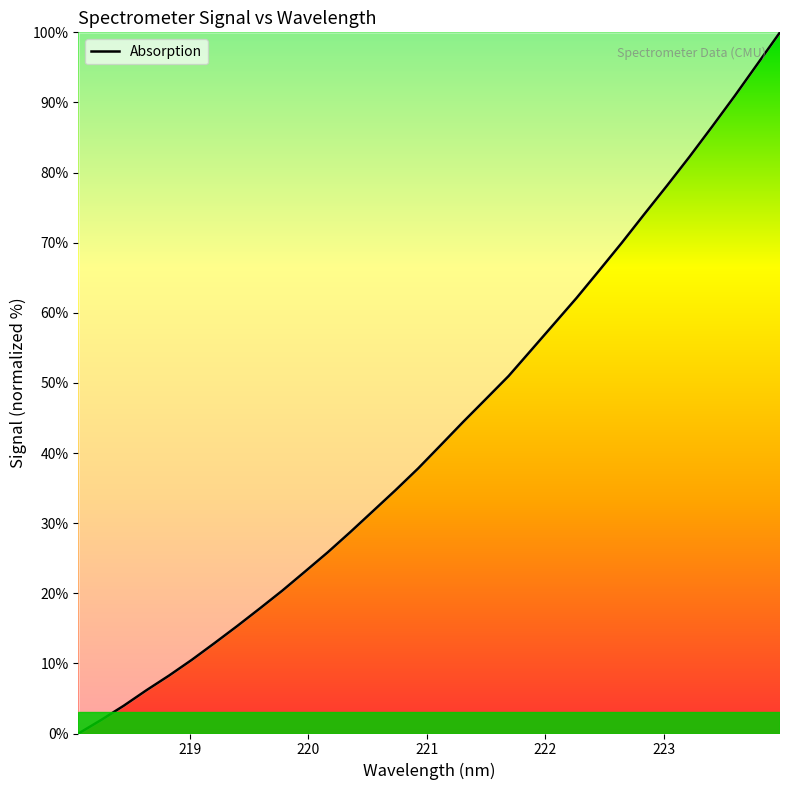

What is the greatest value displayed?

100.0